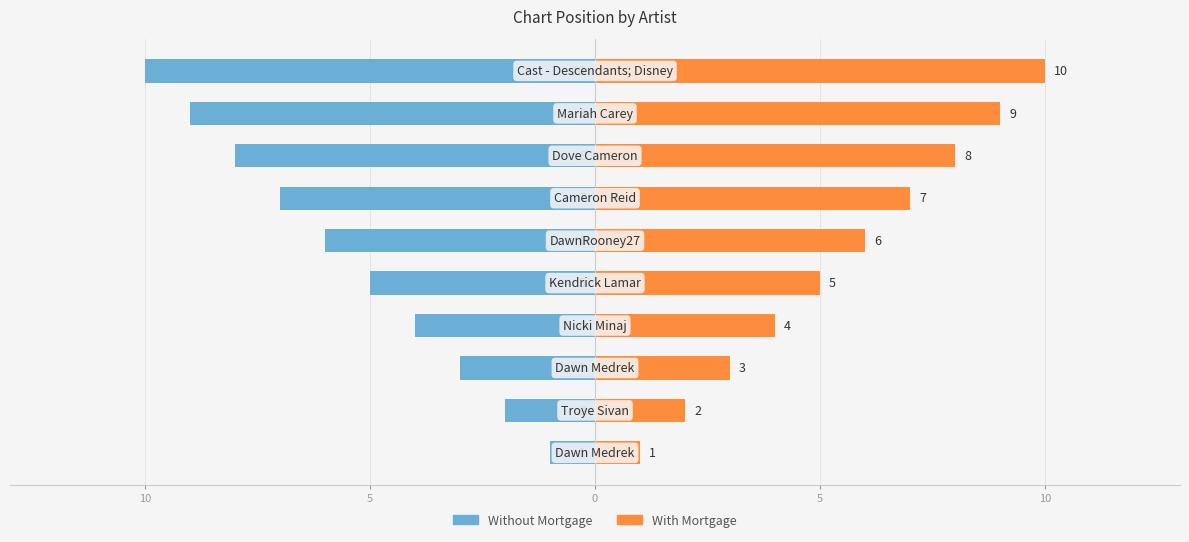

What is the difference between the maximum and minimum values in the With Mortgage series?

9